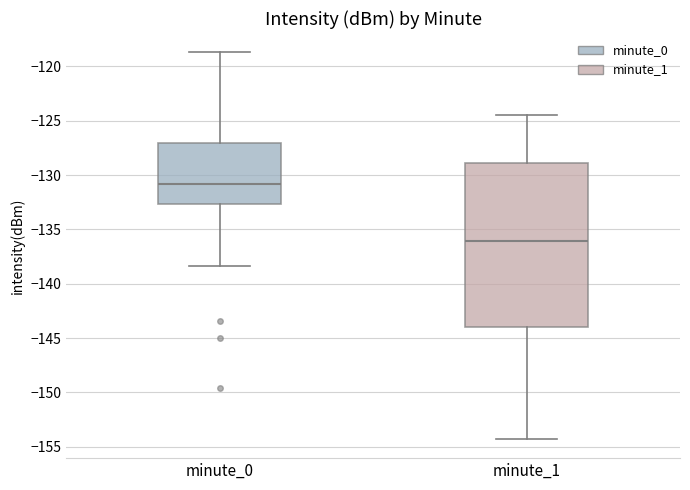

Reading left to right, transcribe this box plot: for each box, give where its median line is, the range the box spans, and where its two whiskers end, as read against the y-axis. The values are not printed on the chart, so give them approximately, as read against the axis.

minute_0: median -131.0, box -132.5 to -127.0, whiskers -138.5 to -118.5
minute_1: median -136.0, box -144.0 to -129.0, whiskers -154.5 to -124.5